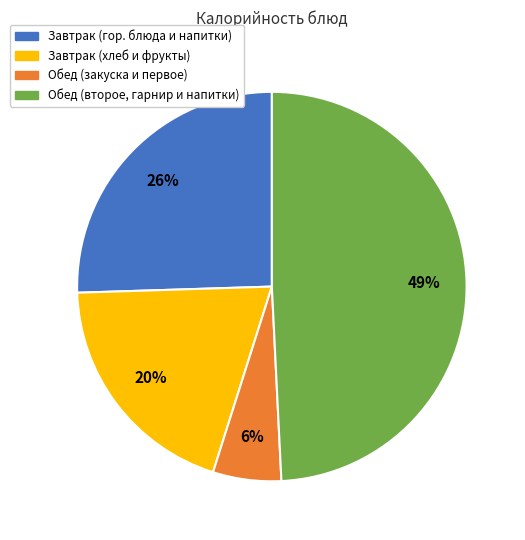

Rank the categories by value from lowest to highest.

Обед (закуска и первое), Завтрак (хлеб и фрукты), Завтрак (гор. блюда и напитки), Обед (второе, гарнир и напитки)